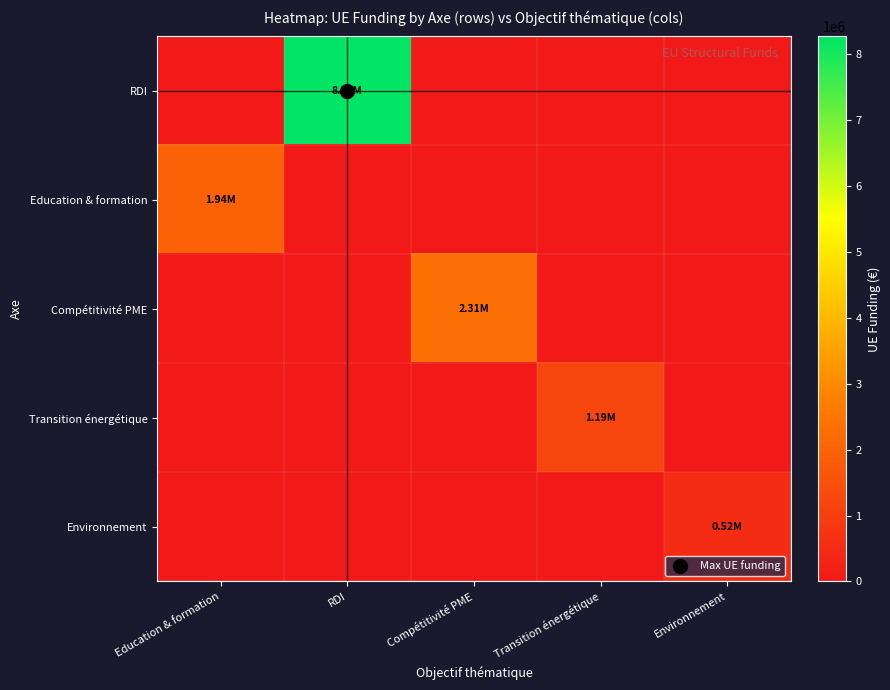

What is the total value across all series at Environnement?

522250.0